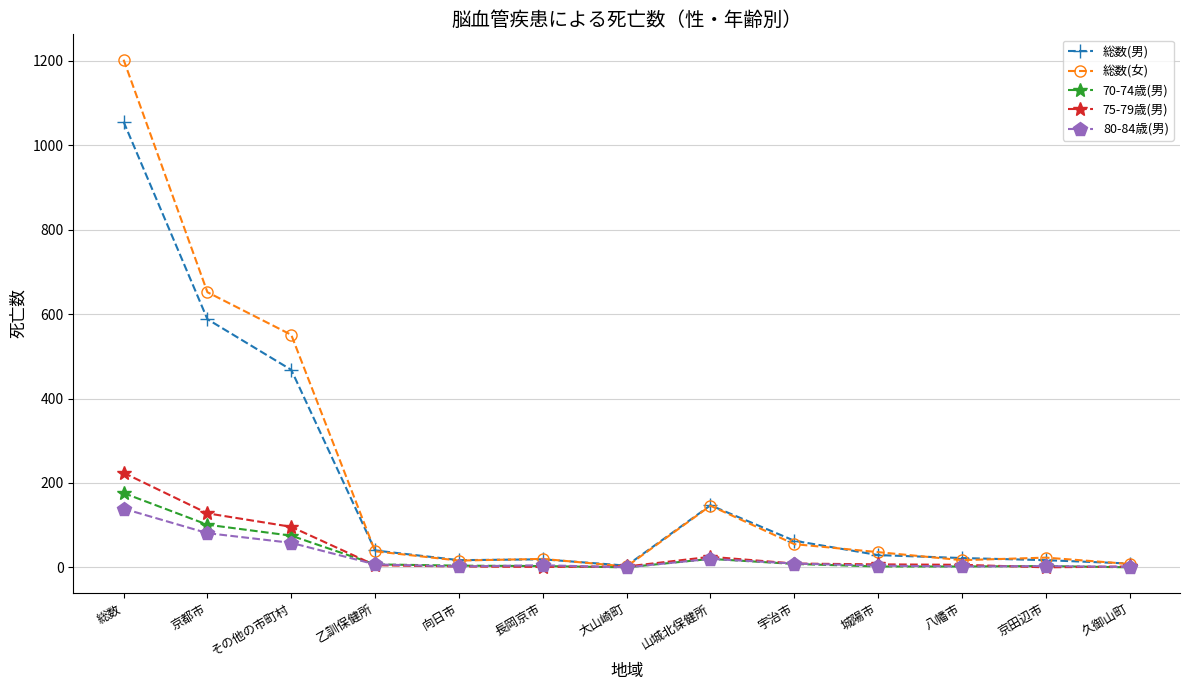

Is it true that 総数(女) equals 55 at 宇治市?

True